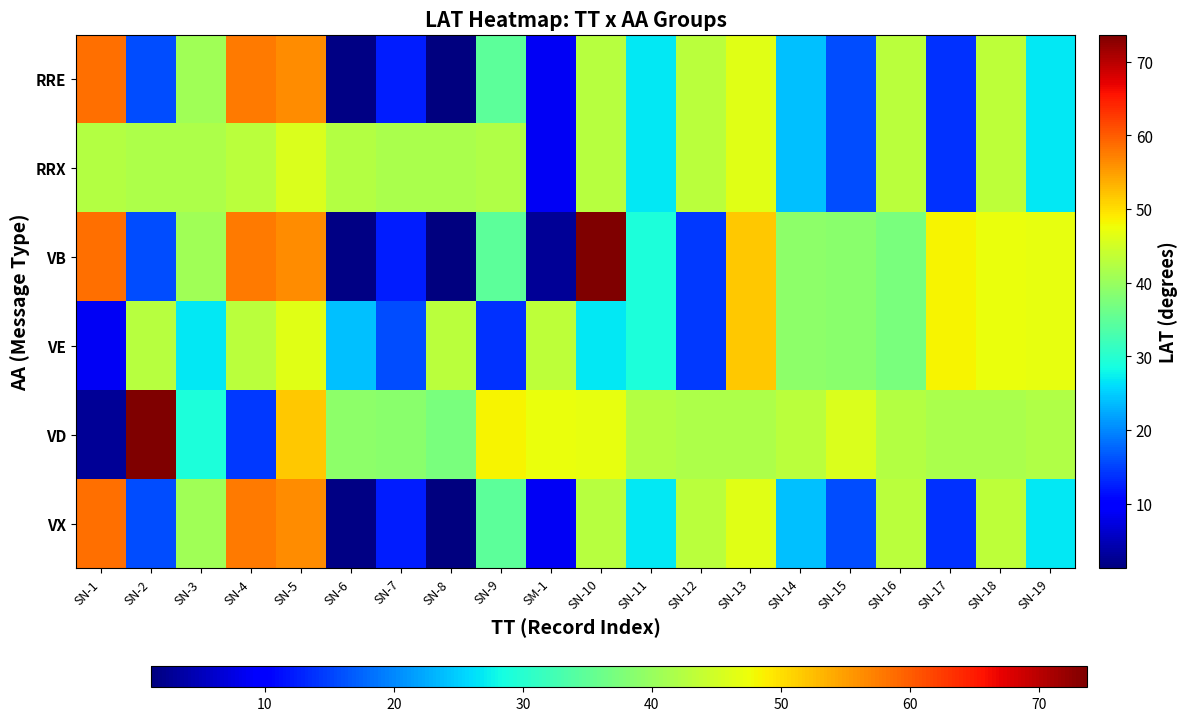

Reading right to left, list all the values displayed in this chart.

VX: SN-19=26.7	SN-18=43.3	SN-17=13.9	SN-16=43.1	SN-15=15.9	SN-14=24.0	SN-13=46.4	SN-12=43.1	SN-11=26.9	SN-10=42.7	SM-1=8.6	SN-9=34.7	SN-8=1.2	SN-7=12.3	SN-6=1.6	SN-5=56.3	SN-4=57.6	SN-3=40.6	SN-2=15.8	SN-1=58.6
VD: SN-19=42.1	SN-18=41.6	SN-17=41.5	SN-16=42.4	SN-15=45.8	SN-14=42.9	SN-13=41.8	SN-12=41.7	SN-11=42.4	SN-10=47.0	SM-1=47.3	SN-9=48.3	SN-8=37.2	SN-7=38.6	SN-6=39.0	SN-5=51.7	SN-4=14.3	SN-3=29.2	SN-2=73.7	SN-1=2.7
VE: SN-19=47.0	SN-18=47.3	SN-17=48.3	SN-16=37.2	SN-15=38.6	SN-14=39.0	SN-13=51.7	SN-12=14.3	SN-11=29.2	SN-10=26.7	SM-1=43.3	SN-9=13.9	SN-8=43.1	SN-7=15.9	SN-6=24.0	SN-5=46.4	SN-4=43.1	SN-3=26.9	SN-2=42.7	SN-1=8.6
VB: SN-19=47.0	SN-18=47.3	SN-17=48.3	SN-16=37.2	SN-15=38.6	SN-14=39.0	SN-13=51.7	SN-12=14.3	SN-11=29.2	SN-10=73.7	SM-1=2.7	SN-9=34.7	SN-8=1.2	SN-7=12.3	SN-6=1.6	SN-5=56.3	SN-4=57.6	SN-3=40.6	SN-2=15.8	SN-1=58.6
RRX: SN-19=26.7	SN-18=43.3	SN-17=13.9	SN-16=43.1	SN-15=15.9	SN-14=24.0	SN-13=46.4	SN-12=43.1	SN-11=26.9	SN-10=42.7	SM-1=8.6	SN-9=42.1	SN-8=41.6	SN-7=41.5	SN-6=42.4	SN-5=45.8	SN-4=42.9	SN-3=41.8	SN-2=41.7	SN-1=42.4
RRE: SN-19=26.7	SN-18=43.3	SN-17=13.9	SN-16=43.1	SN-15=15.9	SN-14=24.0	SN-13=46.4	SN-12=43.1	SN-11=26.9	SN-10=42.7	SM-1=8.6	SN-9=34.7	SN-8=1.2	SN-7=12.3	SN-6=1.6	SN-5=56.3	SN-4=57.6	SN-3=40.6	SN-2=15.8	SN-1=58.6